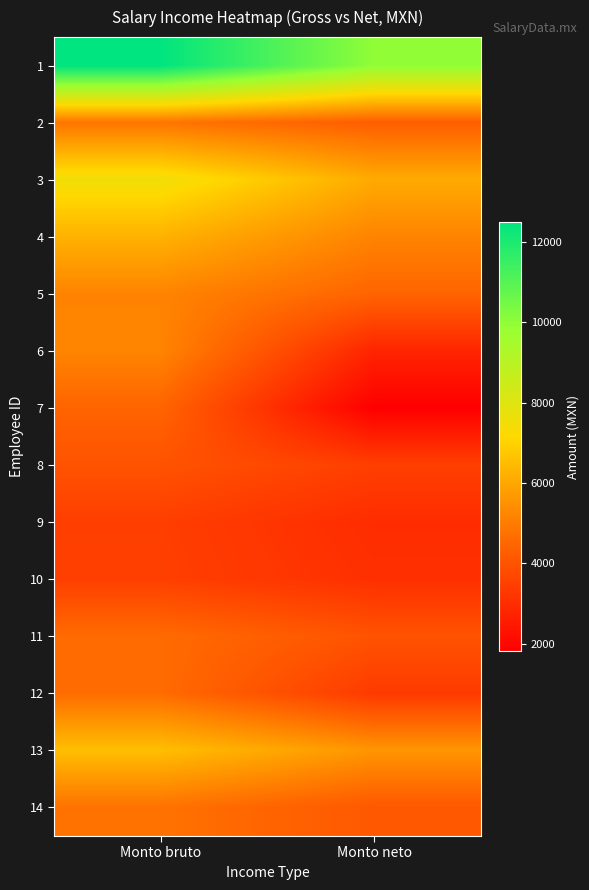

Reading left to right, transcribe all the data shown in this chart.

1: Monto bruto=12501.5	Monto neto=9965.6
2: Monto bruto=4836.4	Monto neto=4282.9
3: Monto bruto=7528.4	Monto neto=6093.3
4: Monto bruto=6259.4	Monto neto=5187.3
5: Monto bruto=5188.7	Monto neto=4449.5
6: Monto bruto=5207.3	Monto neto=2787.3
7: Monto bruto=4444.8	Monto neto=1810.7
8: Monto bruto=3989.6	Monto neto=3470.0
9: Monto bruto=3452.4	Monto neto=2987.0
10: Monto bruto=3483.6	Monto neto=3075.0
11: Monto bruto=4614.3	Monto neto=3995.1
12: Monto bruto=4629.0	Monto neto=3337.5
13: Monto bruto=6545.2	Monto neto=5596.4
14: Monto bruto=4782.3	Monto neto=4128.6